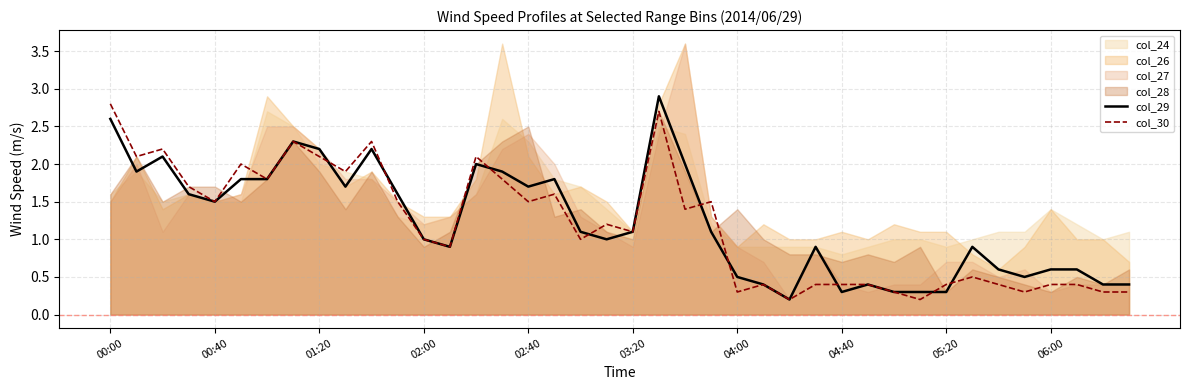

What is the difference between the maximum and minimum values in the col_29 series?

2.7